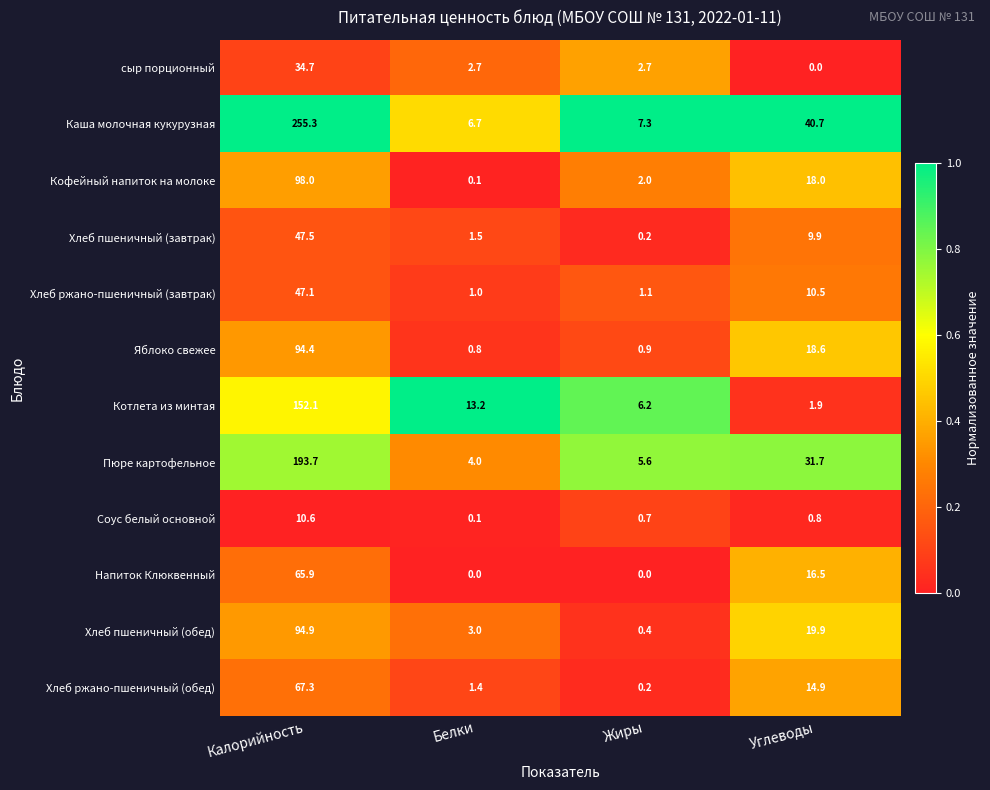

What is the difference between the Хлеб пшеничный (обед) values at Белки and Углеводы?

16.9